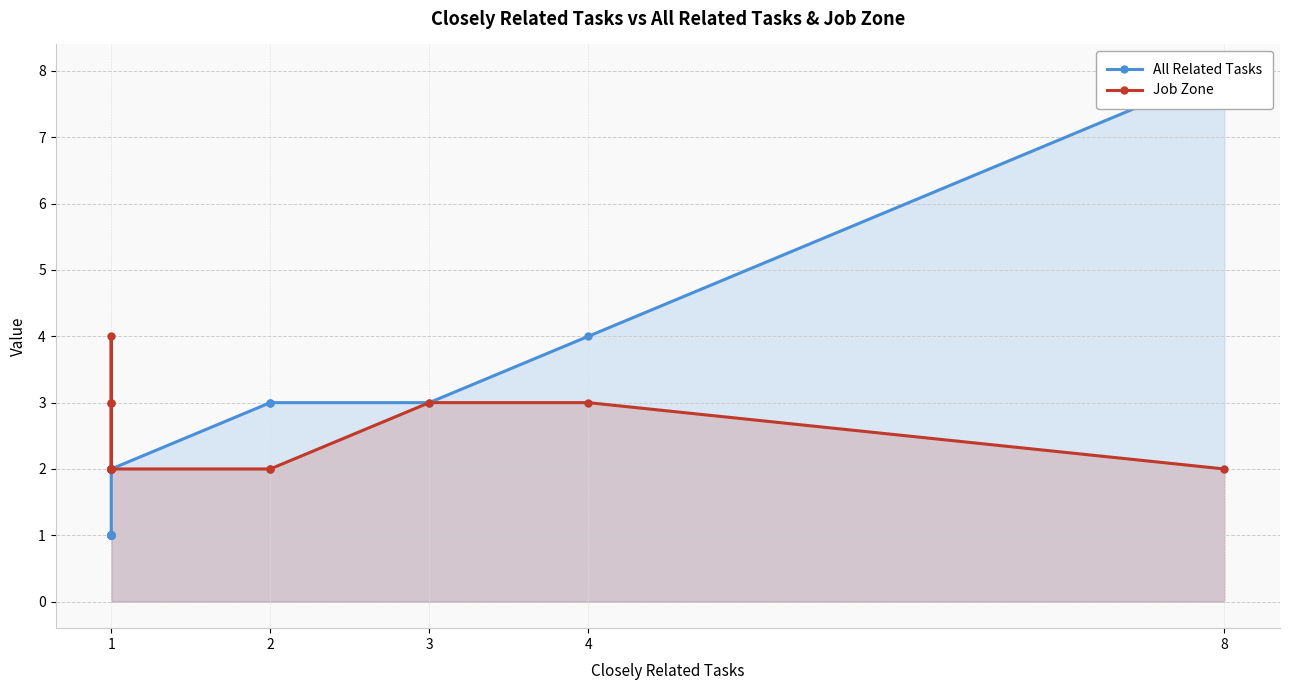

Is it true that All Related Tasks equals 0 at 1?

False